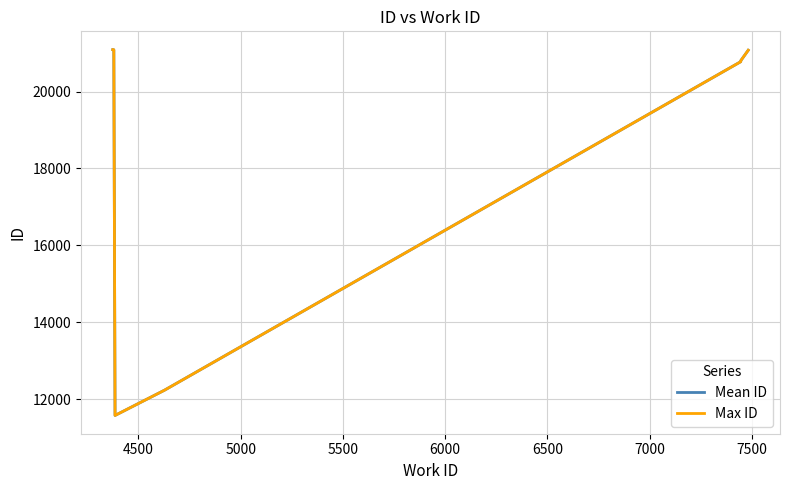

What is the minimum value for Max ID?

11575.0